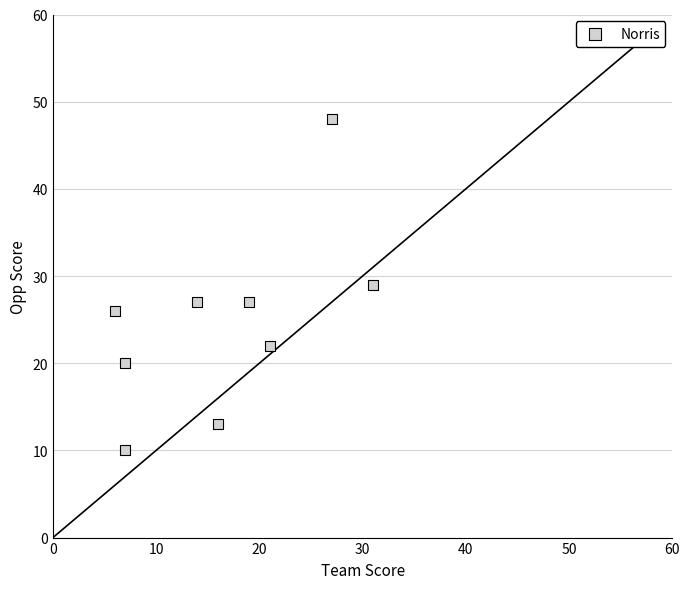

What is the range of X values (max minus min)?

25